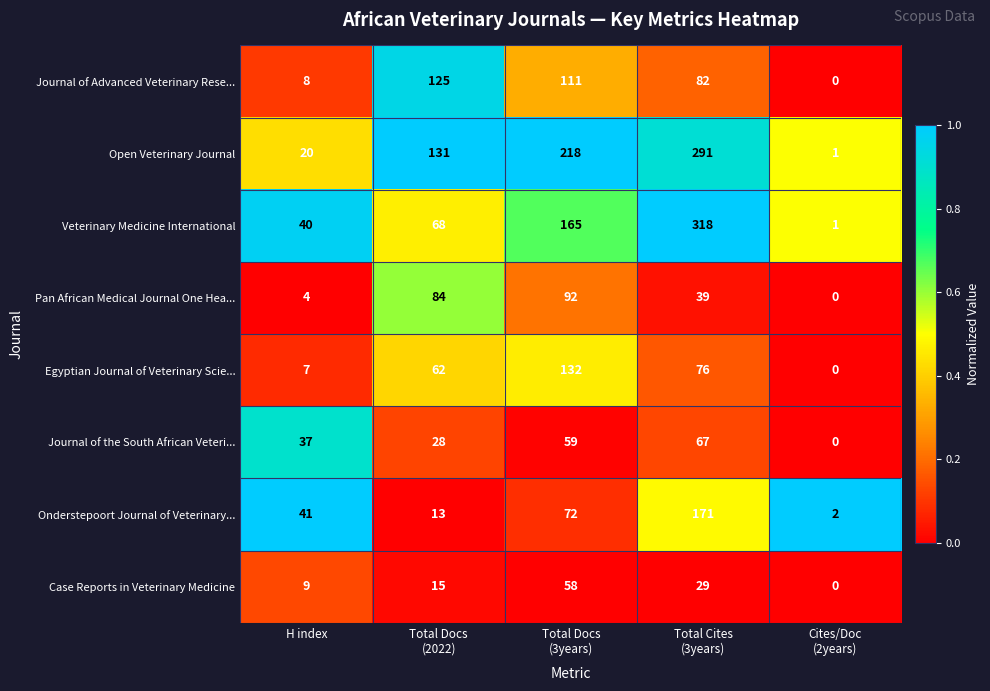

List the series in order of their peak value, lowest first.

Case Reports in Veterinary Medicine, Journal of the South African Veteri..., Pan African Medical Journal One Hea..., Journal of Advanced Veterinary Rese..., Egyptian Journal of Veterinary Scie..., Onderstepoort Journal of Veterinary..., Open Veterinary Journal, Veterinary Medicine International